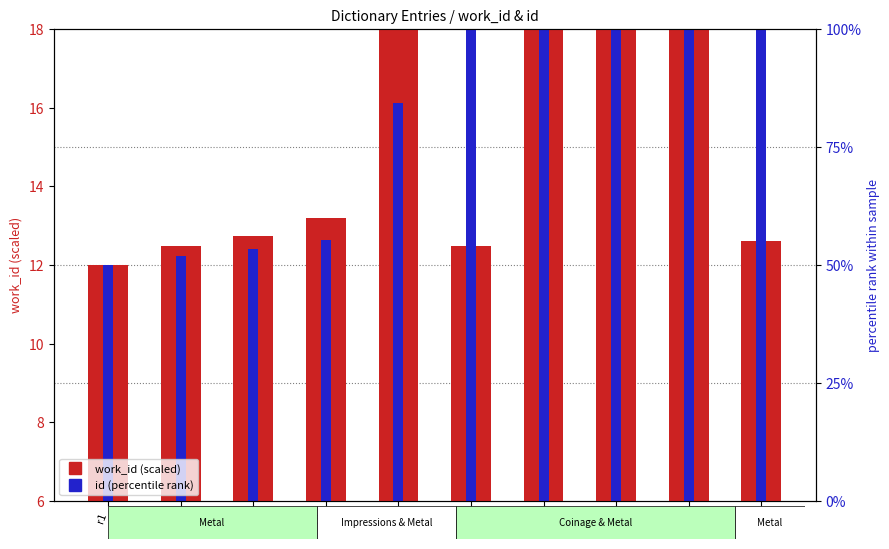

Is the value of id (percentile rank) at r8 greater than the value of work_id (scaled) at r8?

No